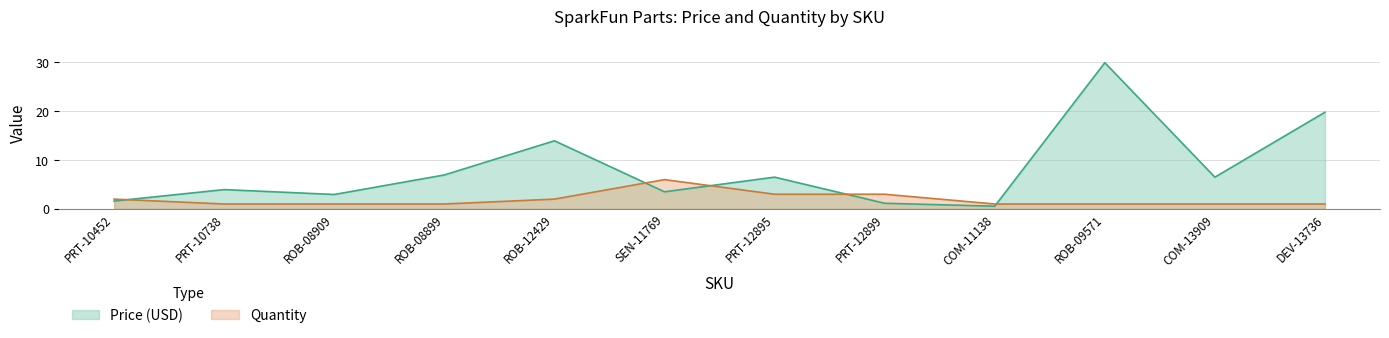

Rank the series by their average value, from highest to lowest.

Price (USD), Quantity